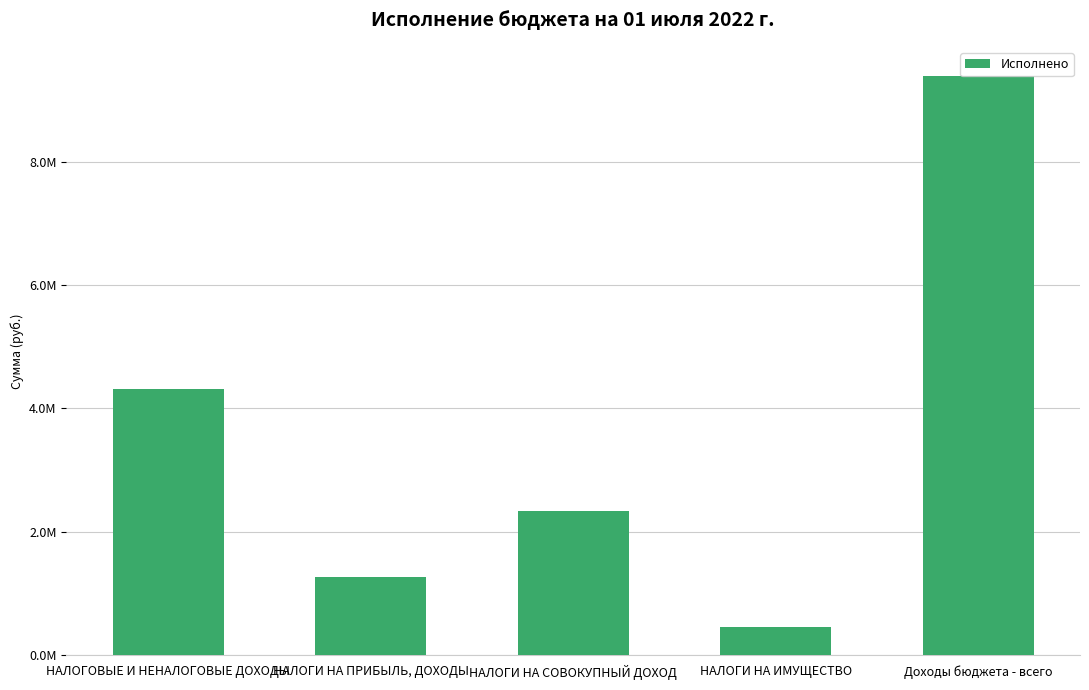

Does the chart contain any negative values?

No